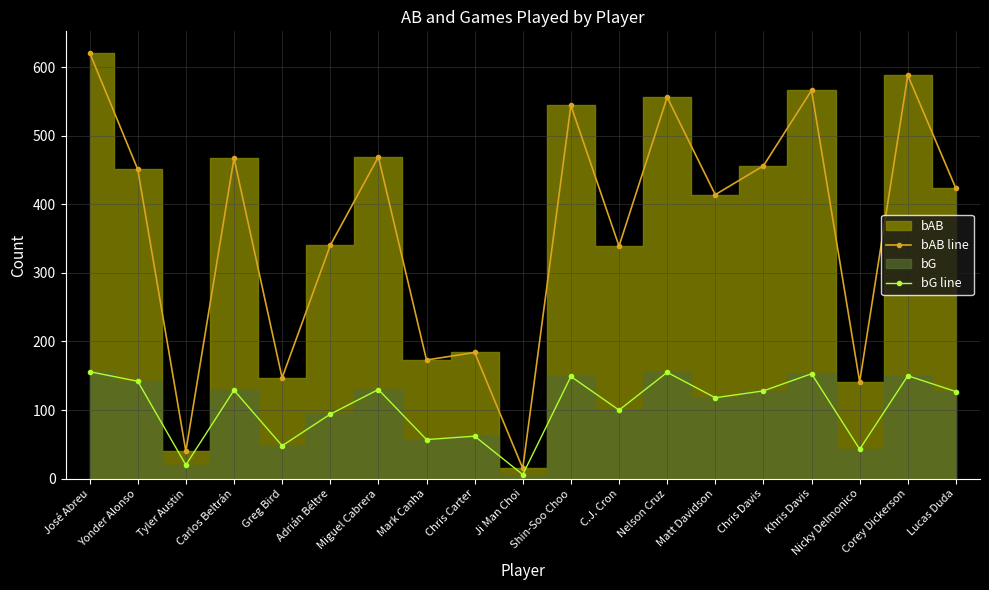

True or false: bAB line and bG line intersect in this chart.

False